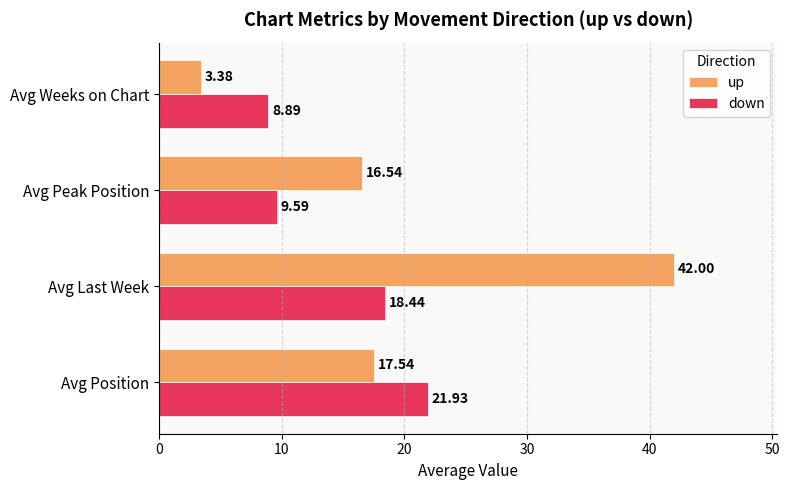

What is the highest value of the up series?

42.0